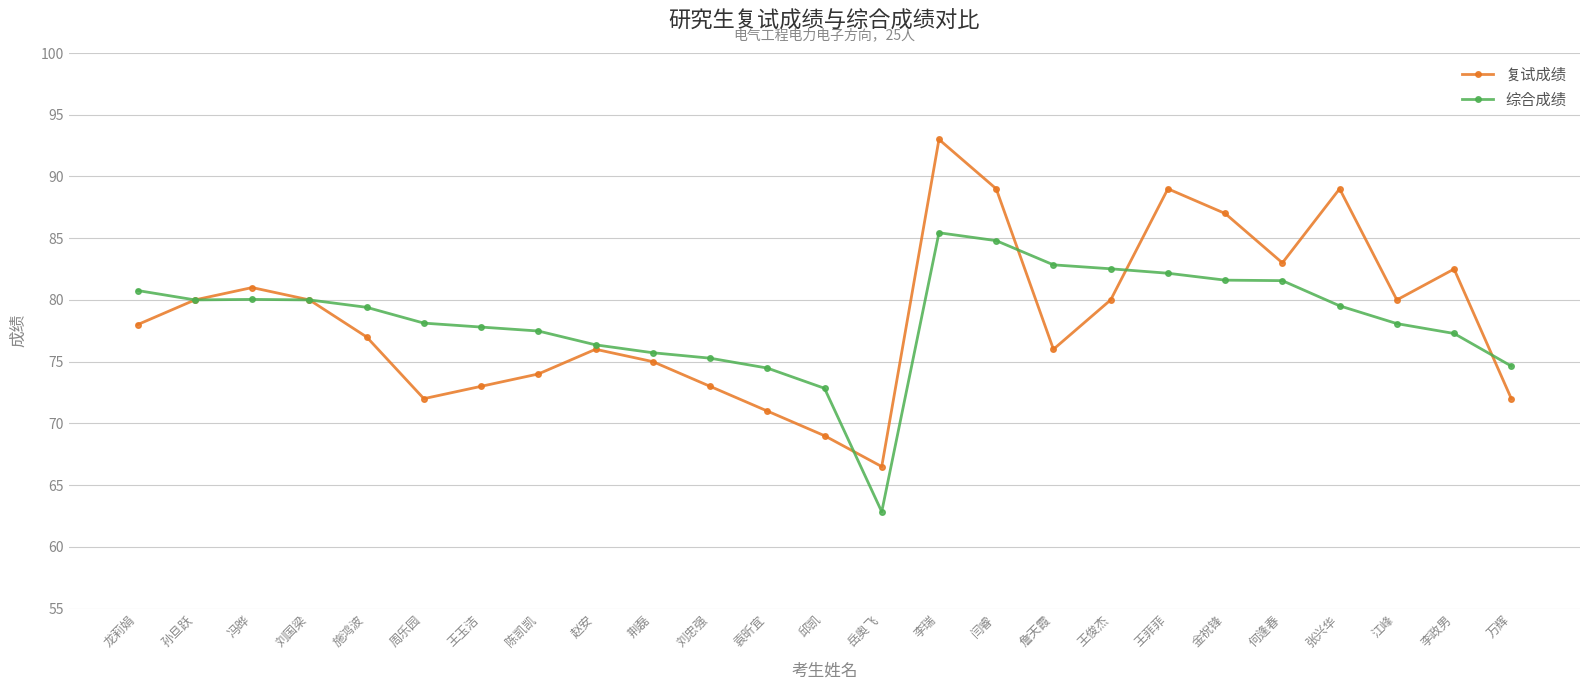

What is the total value across all series at 周乐园?

150.1